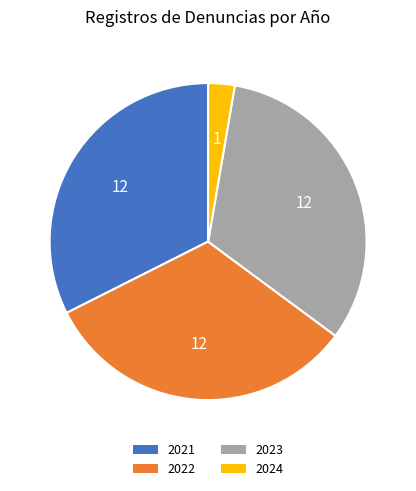

Which slice is the smallest?

2024